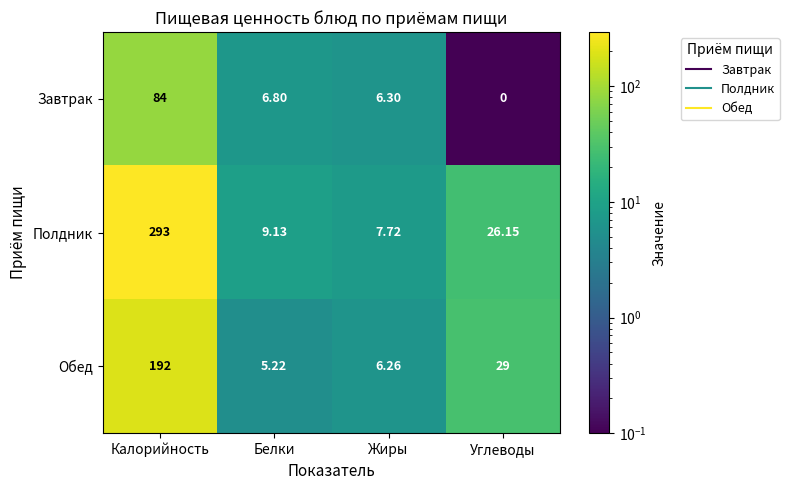

What is the difference between the highest and lowest values at Белки?

3.9